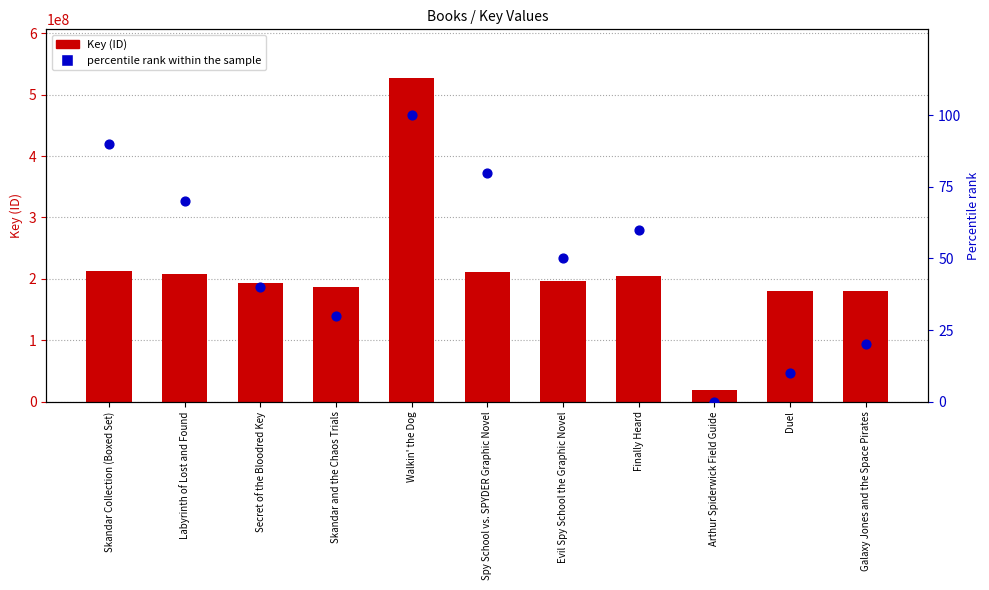

What are all the series names shown in the legend?

Key (ID), percentile rank within the sample